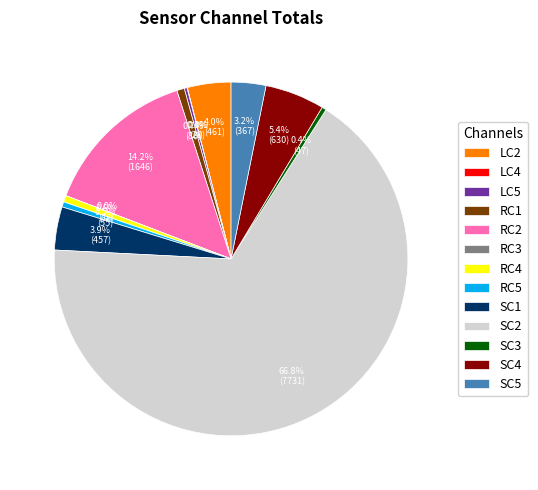

Is there any slice that represents more than half of the pie?

Yes